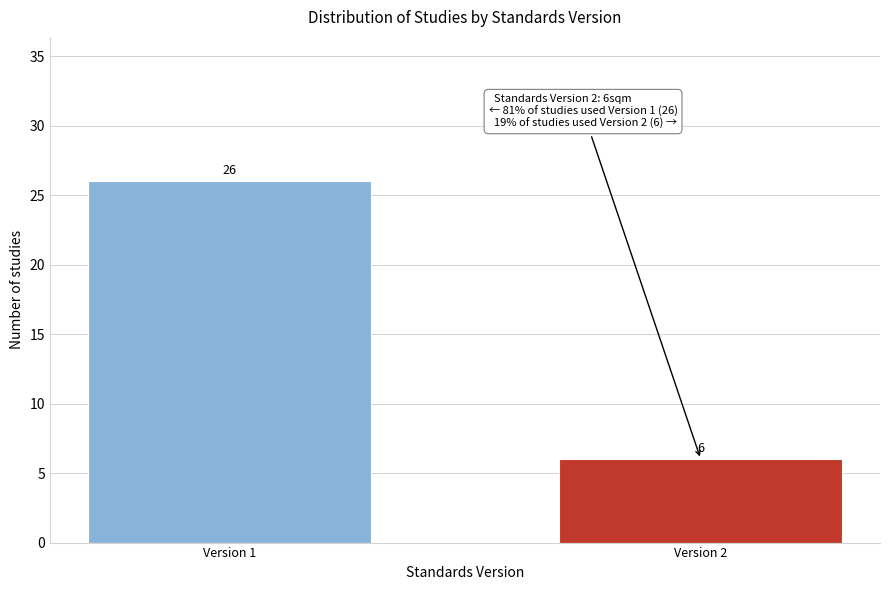

Reading right to left, extract all data points from this chart.

6	26